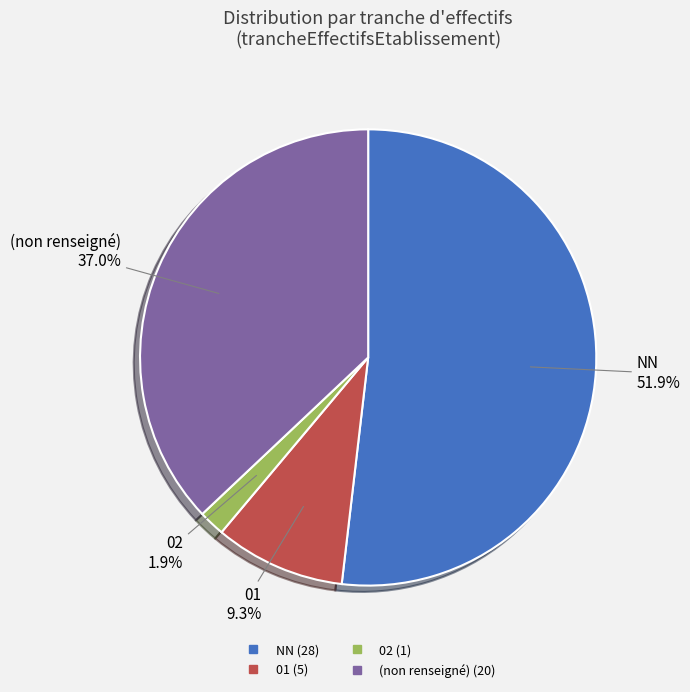

Does any single category account for the majority?

Yes